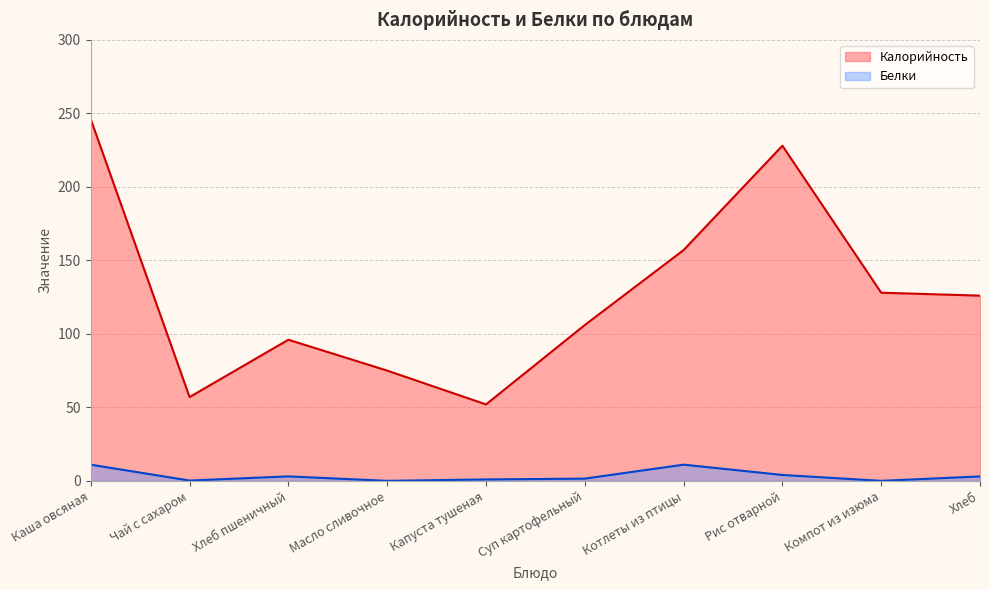

Which series has the largest range (max minus min)?

Калорийность